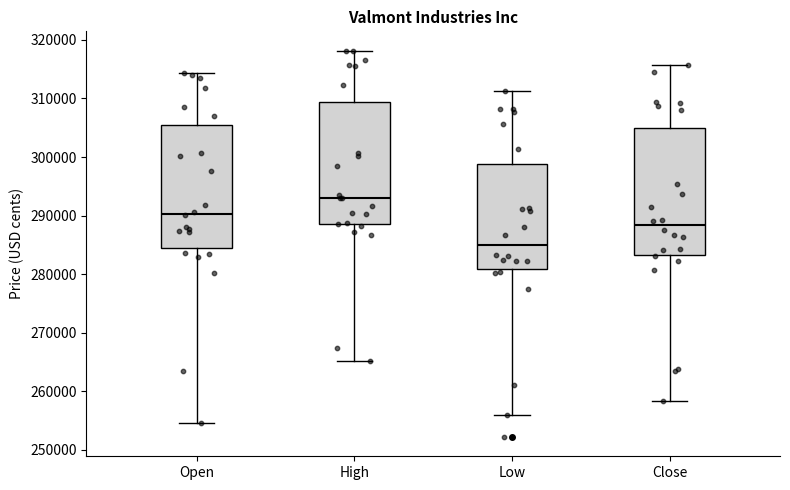

Reading left to right, read every box against the y-axis: the position of its median line, the range the box covers, and the ends of its whiskers. The values are not printed on the chart, so give them approximately, as read against the axis.

Open: median 290000, box 284000 to 305000, whiskers 255000 to 314000
High: median 293000, box 289000 to 309000, whiskers 265000 to 318000
Low: median 285000, box 281000 to 299000, whiskers 256000 to 311000
Close: median 288000, box 283000 to 305000, whiskers 258000 to 316000